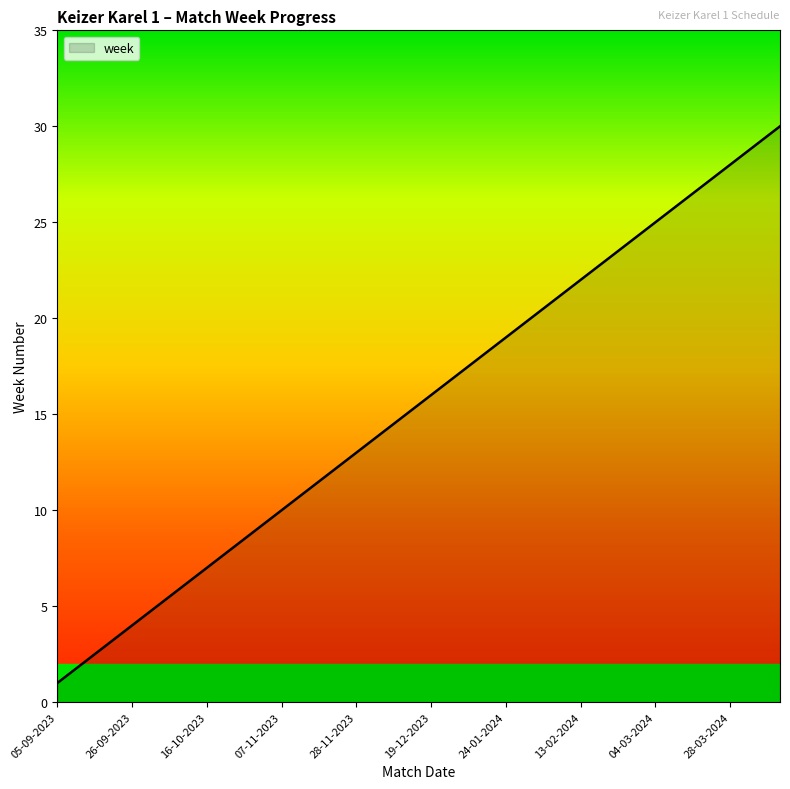

What is the difference between the maximum and minimum values?

29